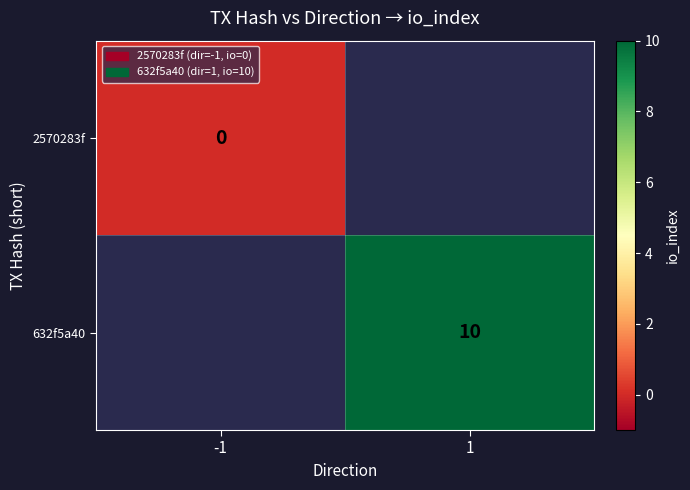

True or false: 632f5a40 has a value of 10 at 1.

True